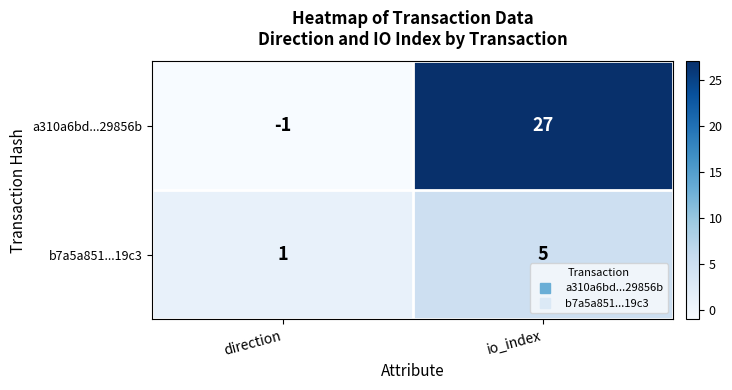

Which series changed the most between direction and io_index?

a310a6bd...29856b